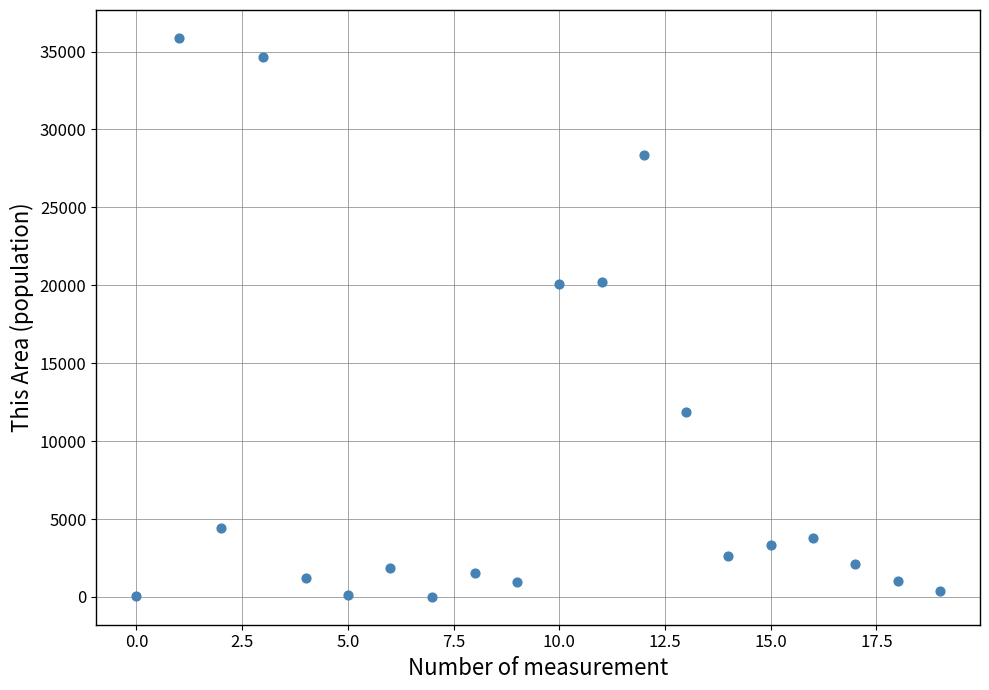

How many points are shown in the scatter plot?

20